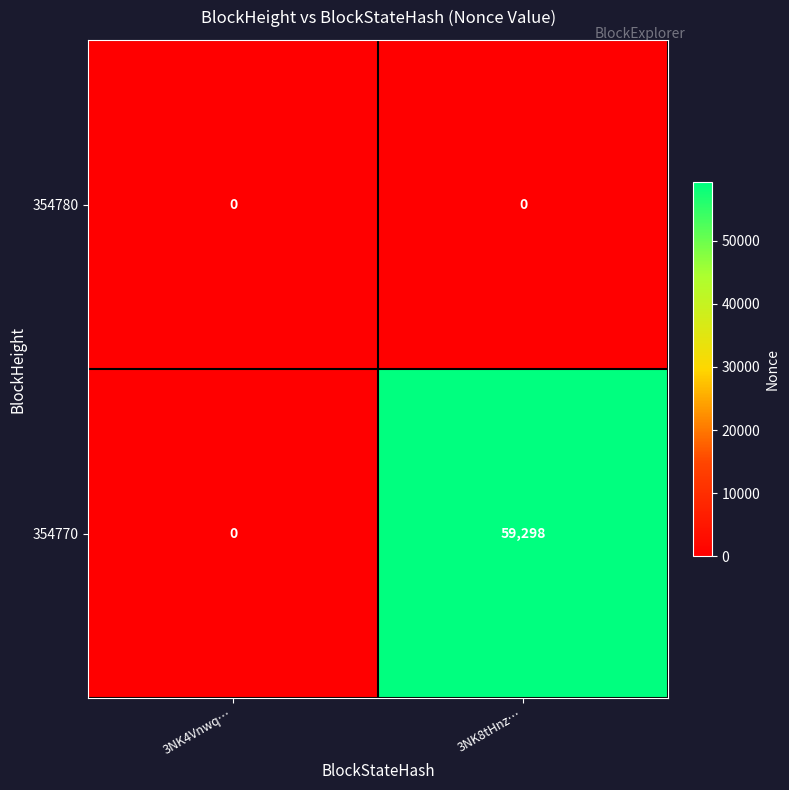

The value of 354780 at 3NK8tHnz… is 0. True or false?

True